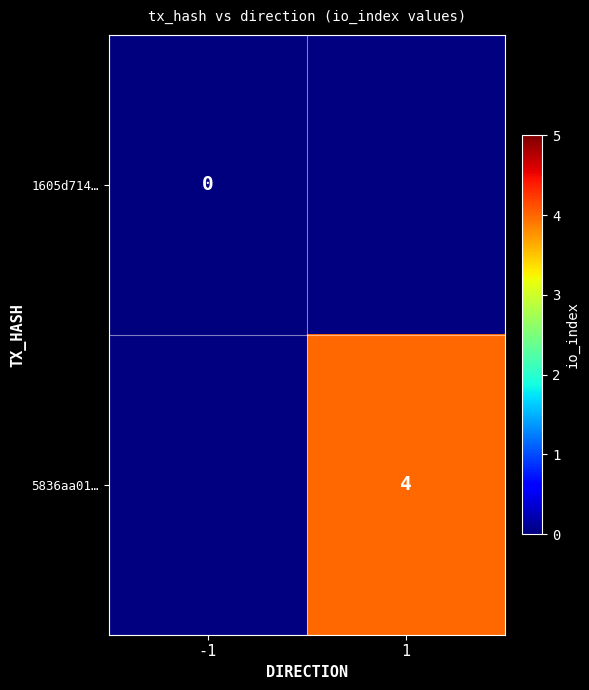

True or false: 5836aa01… has a value of 5 at 1.

False